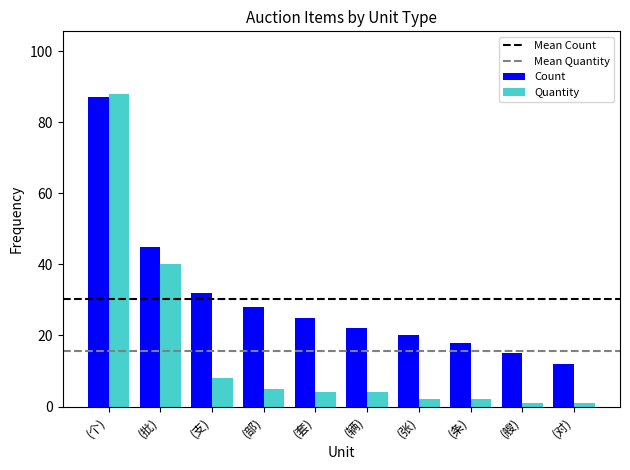

The Count series shows 32 at (支). True or false?

True